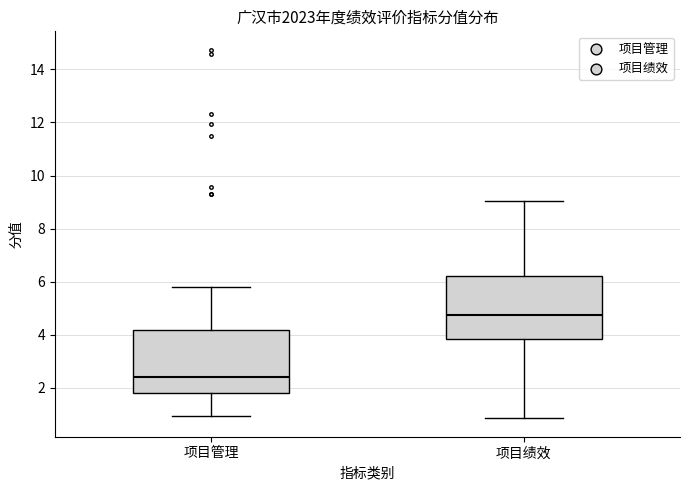

Which box's median line is the highest?

项目绩效